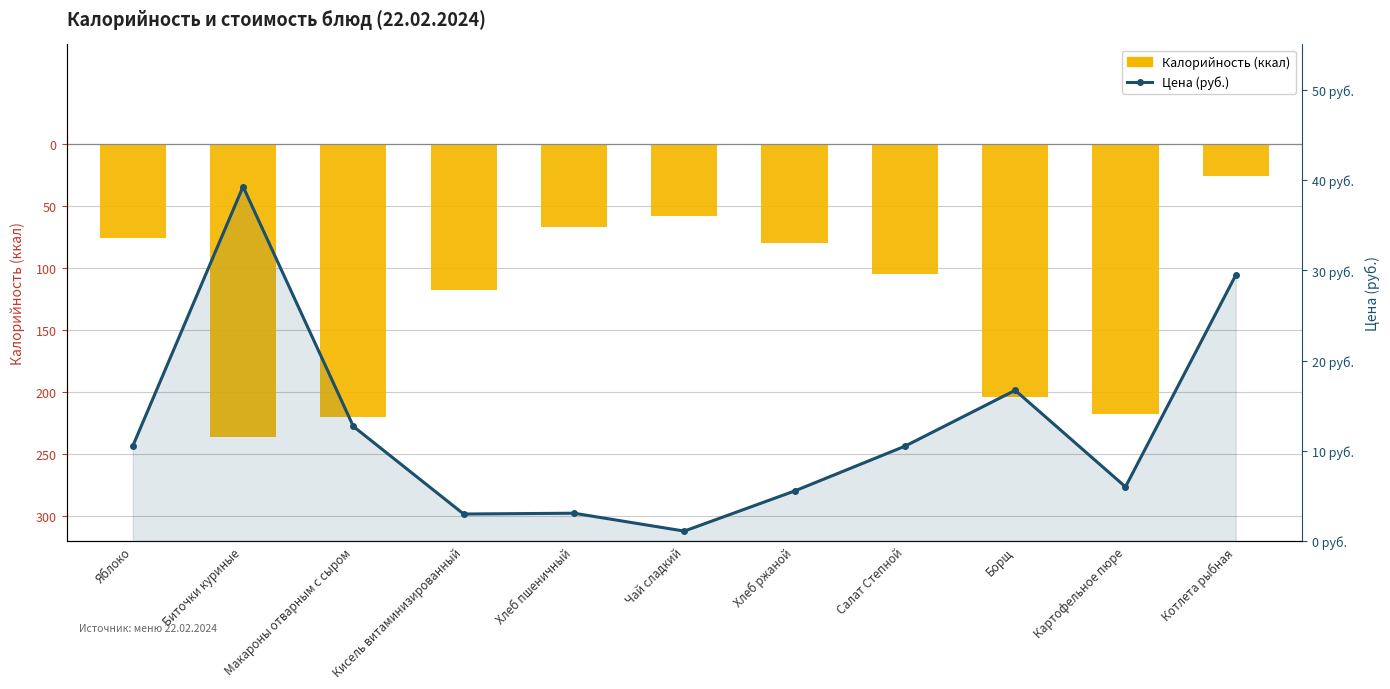

At how many categories does at least one series exceed -206?

11